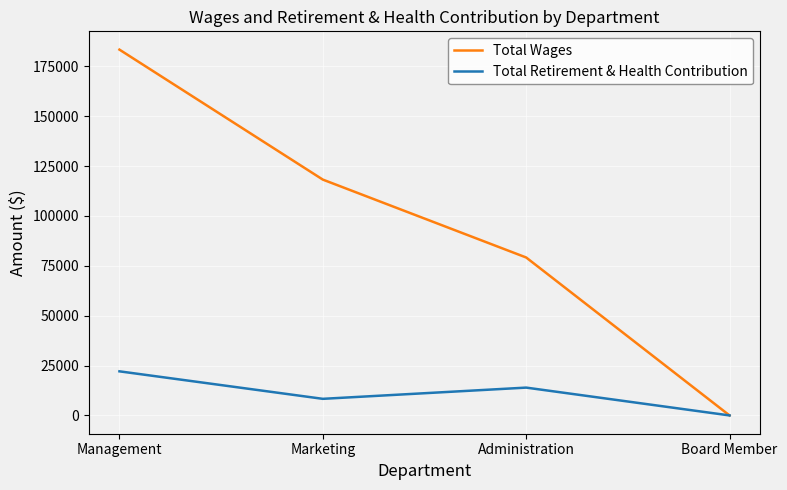

What is the average value of the Total Wages series?

95170